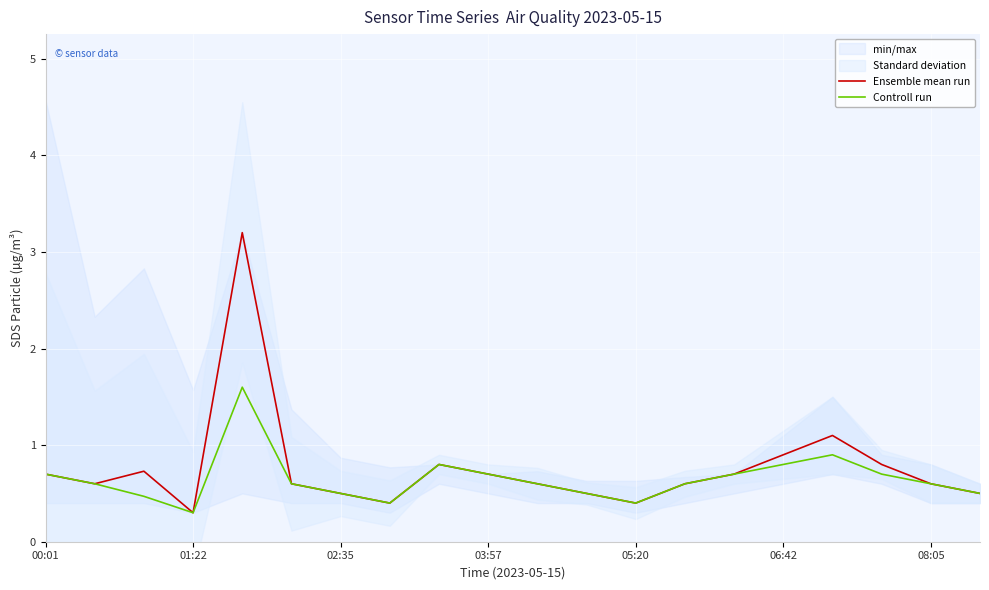

What is the smallest value displayed?

0.3